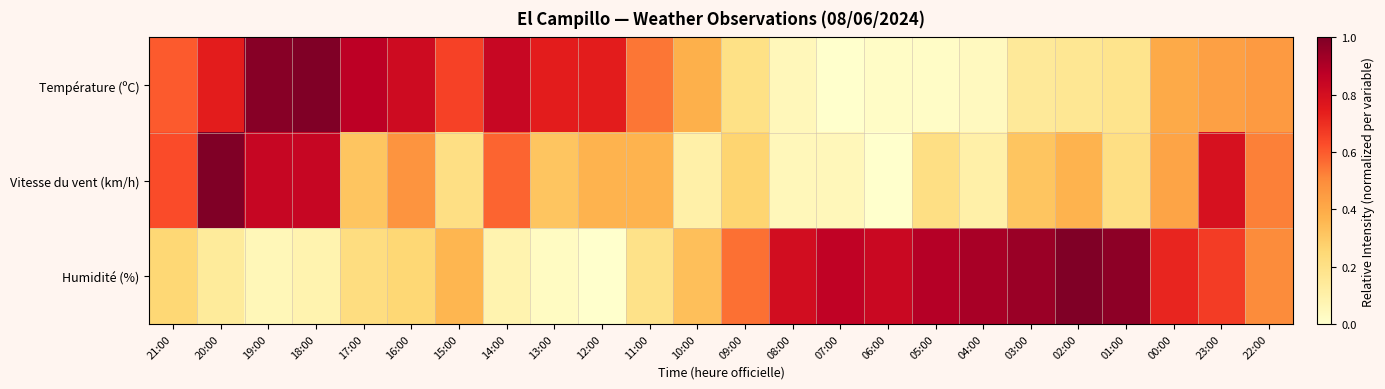

At 01:00, list the series in order from smallest to largest.

Température (ºC), Vitesse du vent (km/h), Humidité (%)